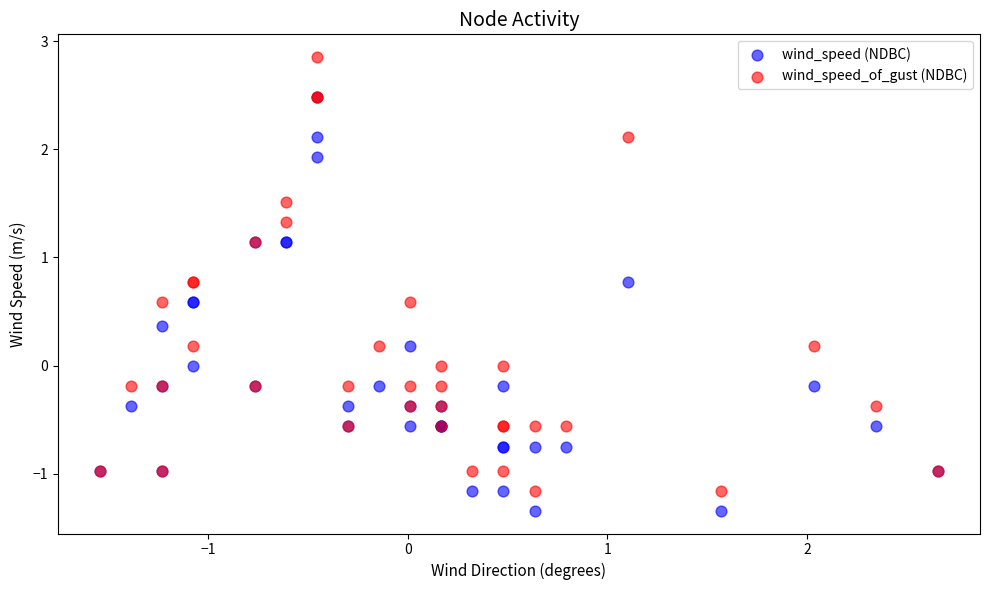

What are all the series names shown in the legend?

wind_speed (NDBC), wind_speed_of_gust (NDBC)